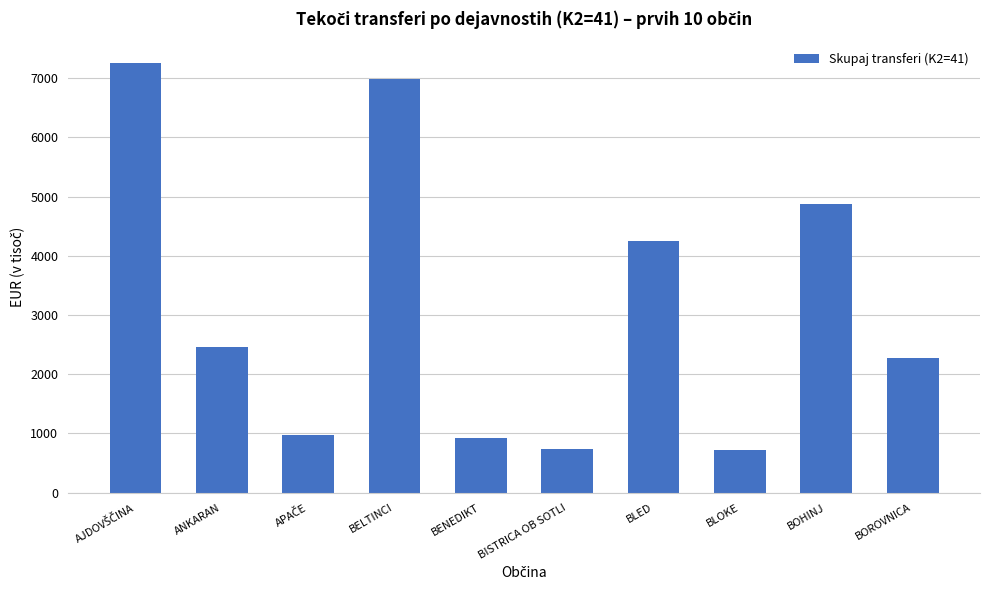

What is the sum of the values at BOROVNICA and BLOKE?

2996.6